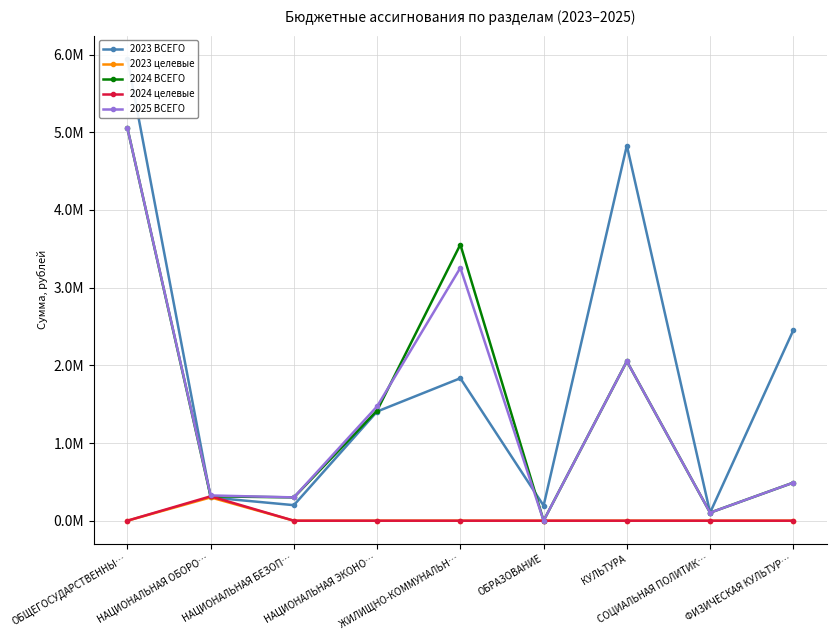

What is the total value across all series at КУЛЬТУРА?

8932916.2